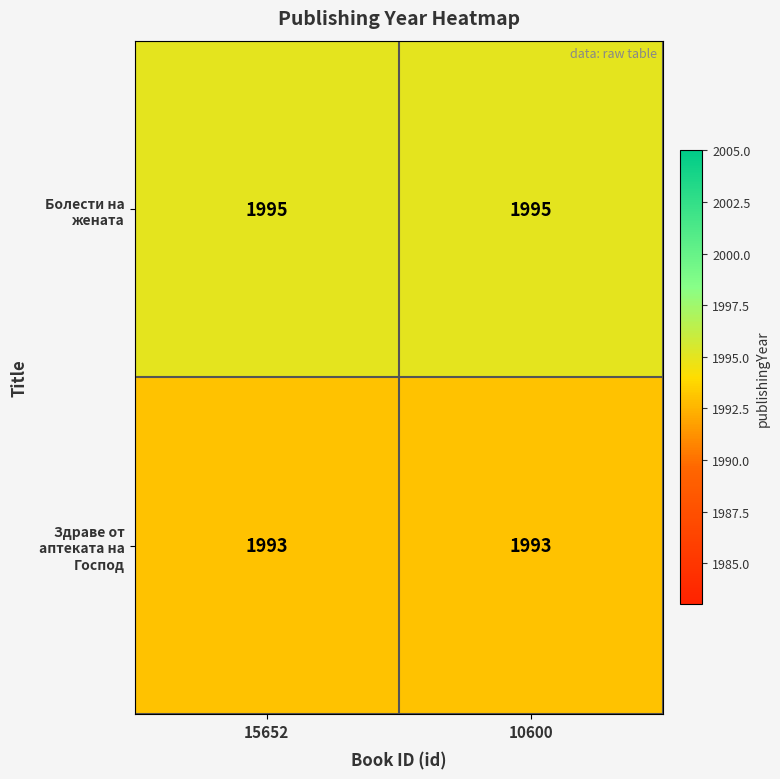

What is the average value of the Здраве от аптеката на Господ series?

1993